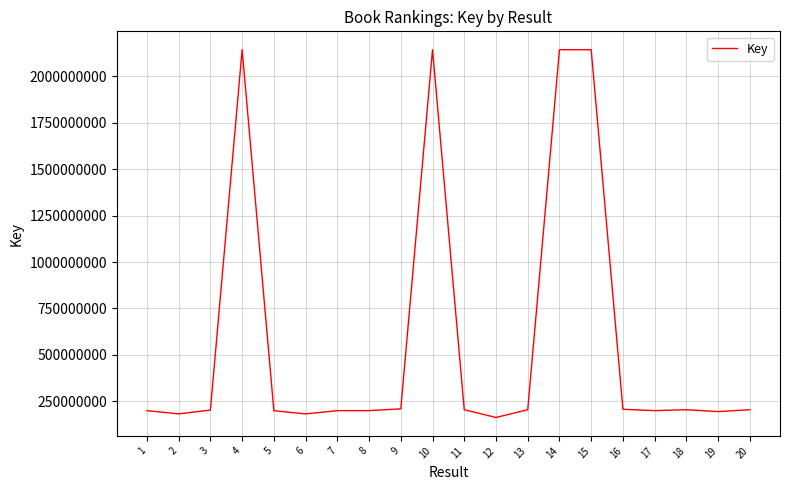

True or false: the data shows 96127913 at 5.

False